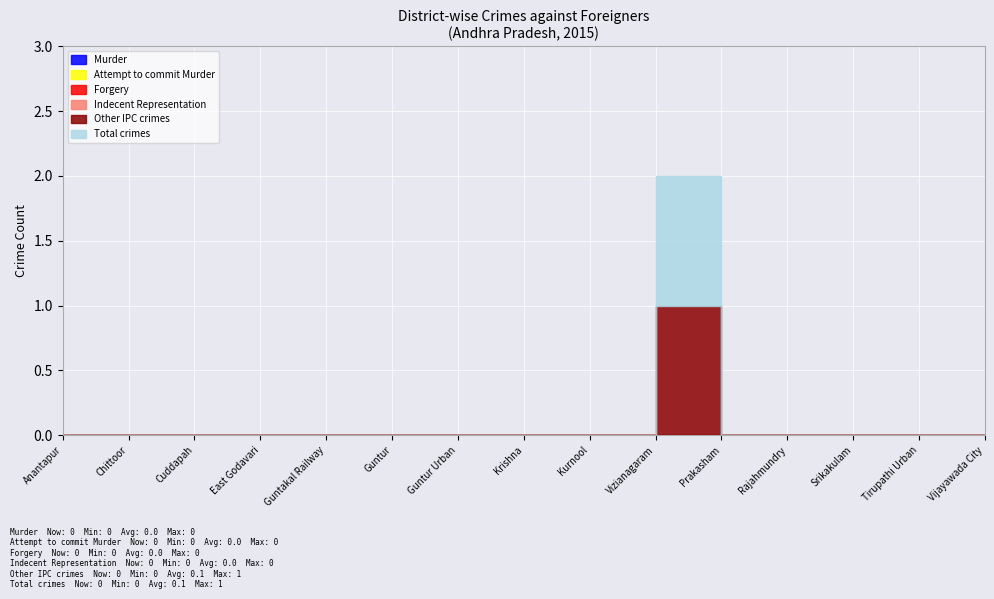

What position from the right is Prakasham?

5